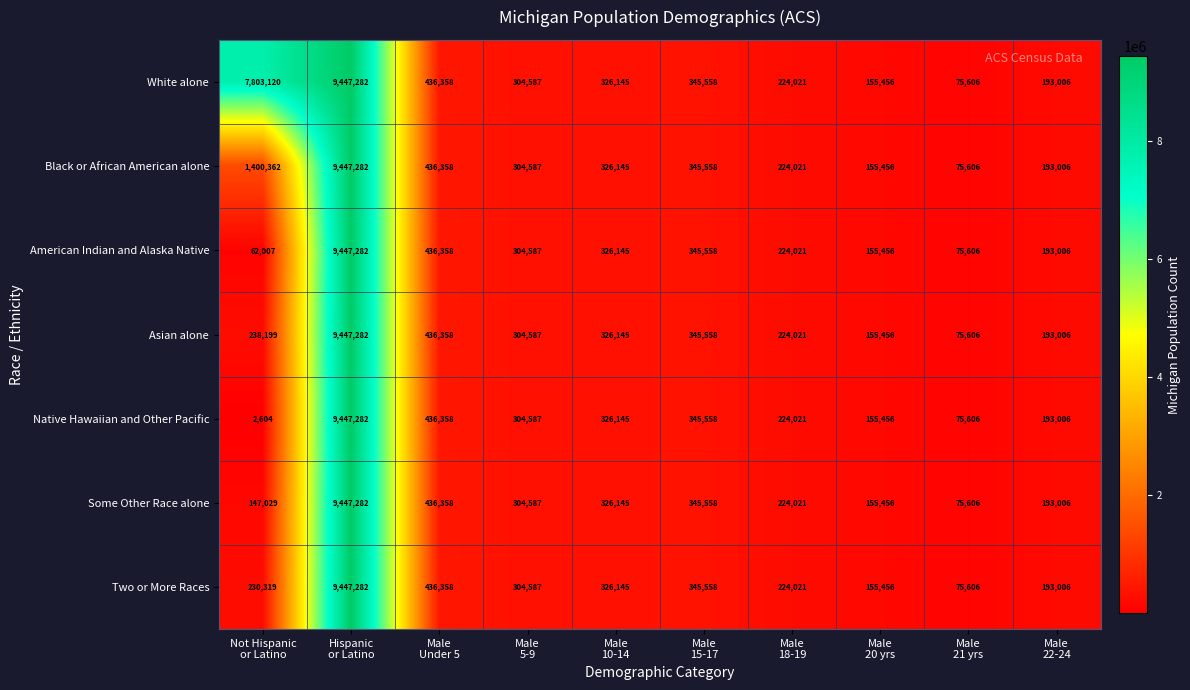

Which series has the widest spread of values?

Native Hawaiian and Other Pacific